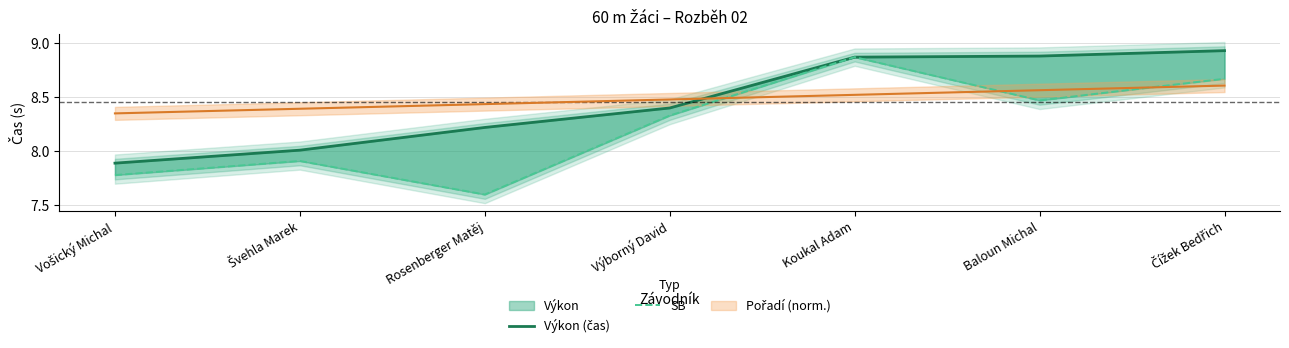

The value of Výkon (čas) at Výborný David is 8.4. True or false?

True